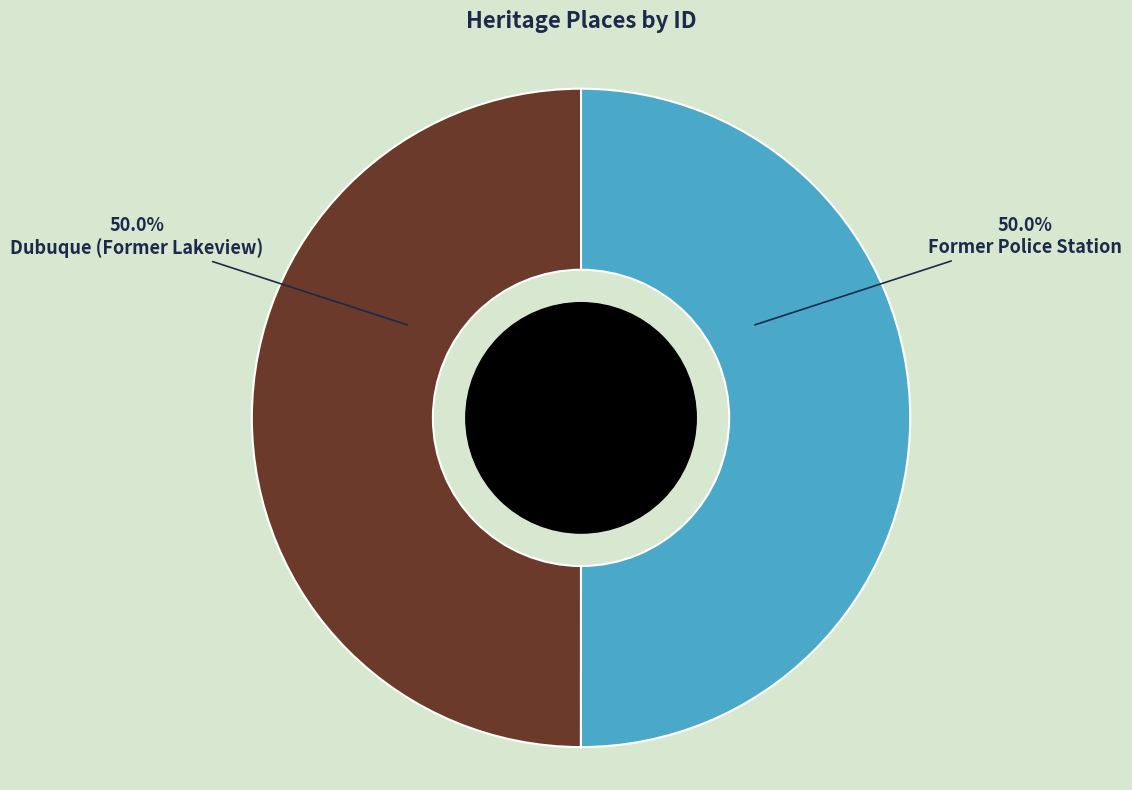

What percentage is the Former Police Station slice, to the nearest percent?

50%